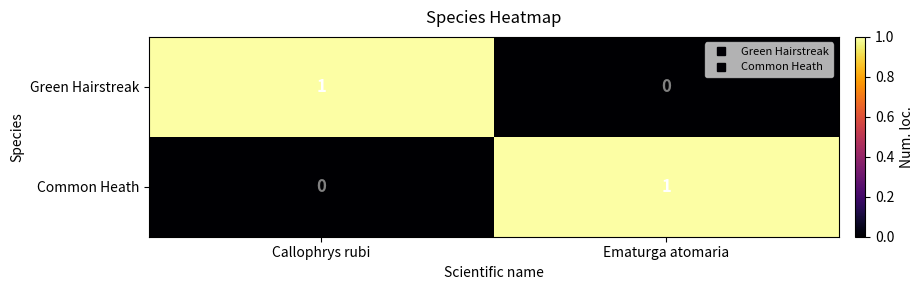

Is the value of Green Hairstreak at Ematurga atomaria greater than the value of Common Heath at Ematurga atomaria?

No